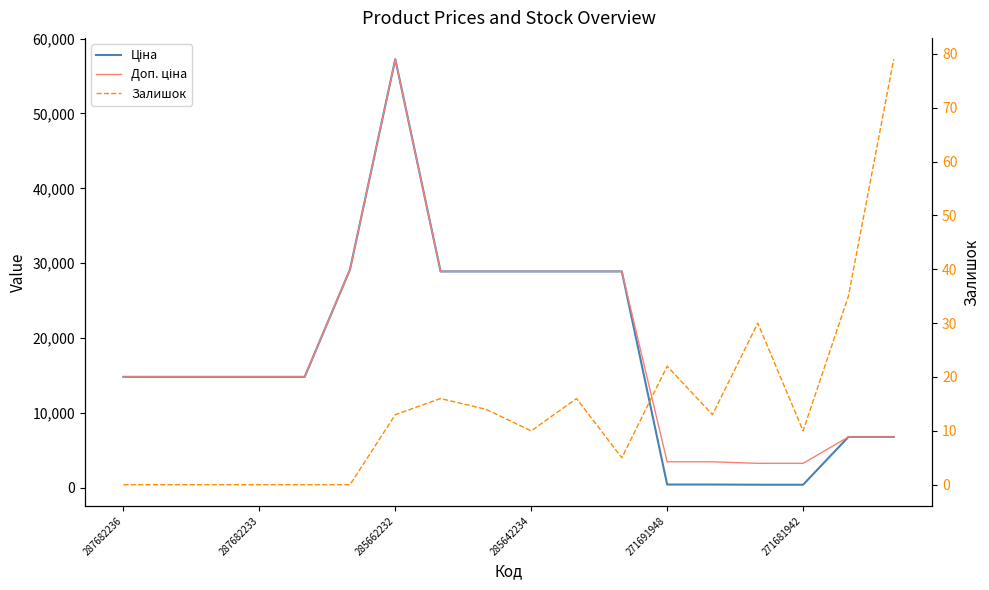

Where is Ціна nearest to the value 28833?

7